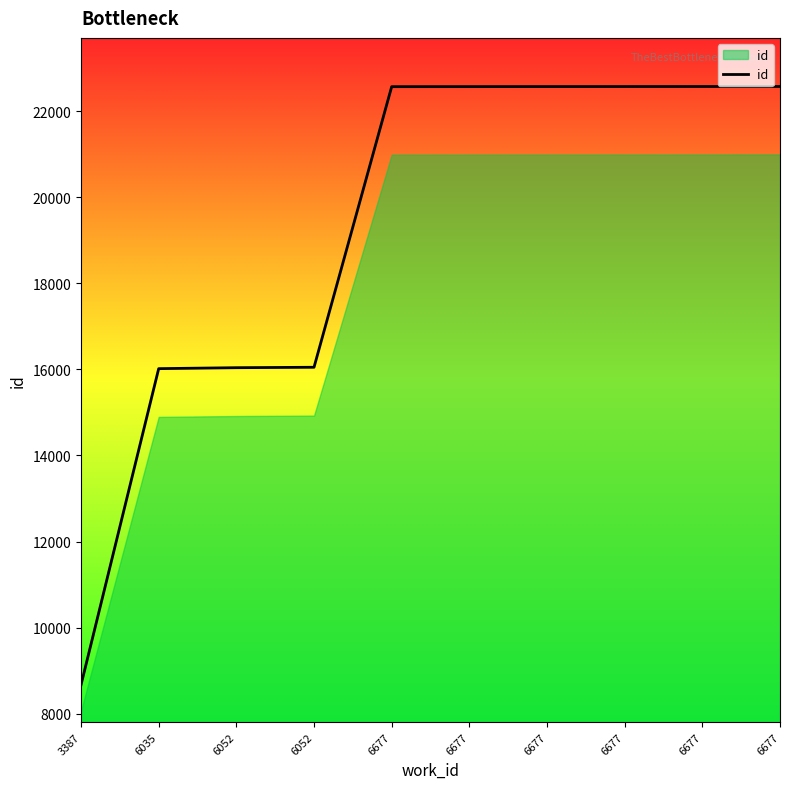

True or false: the data has more than 2 interior local peaks.

False